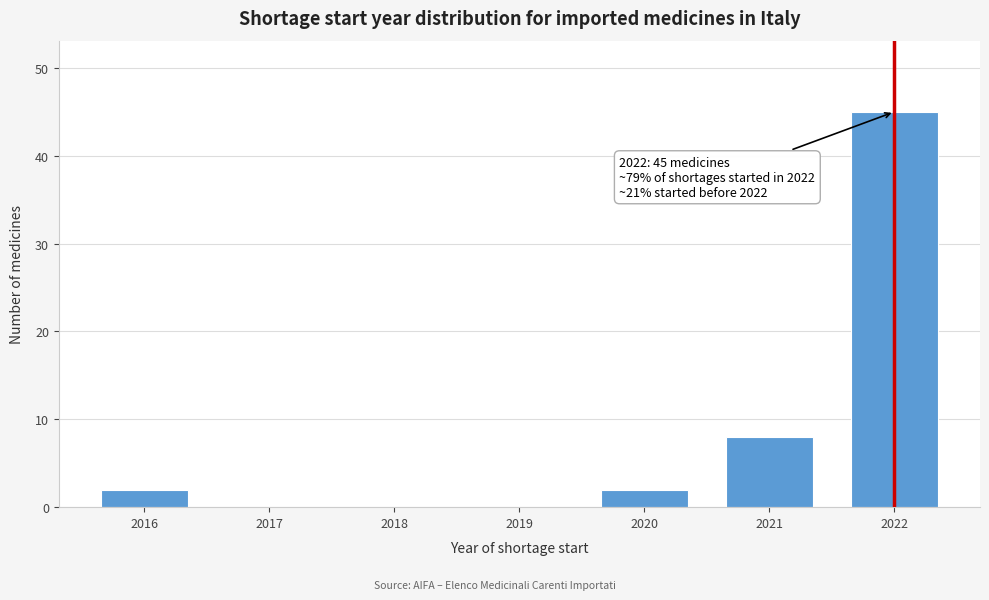

Reading left to right, what are all the values shown in this chart?

2016=2	2017=0	2018=0	2019=0	2020=2	2021=8	2022=45